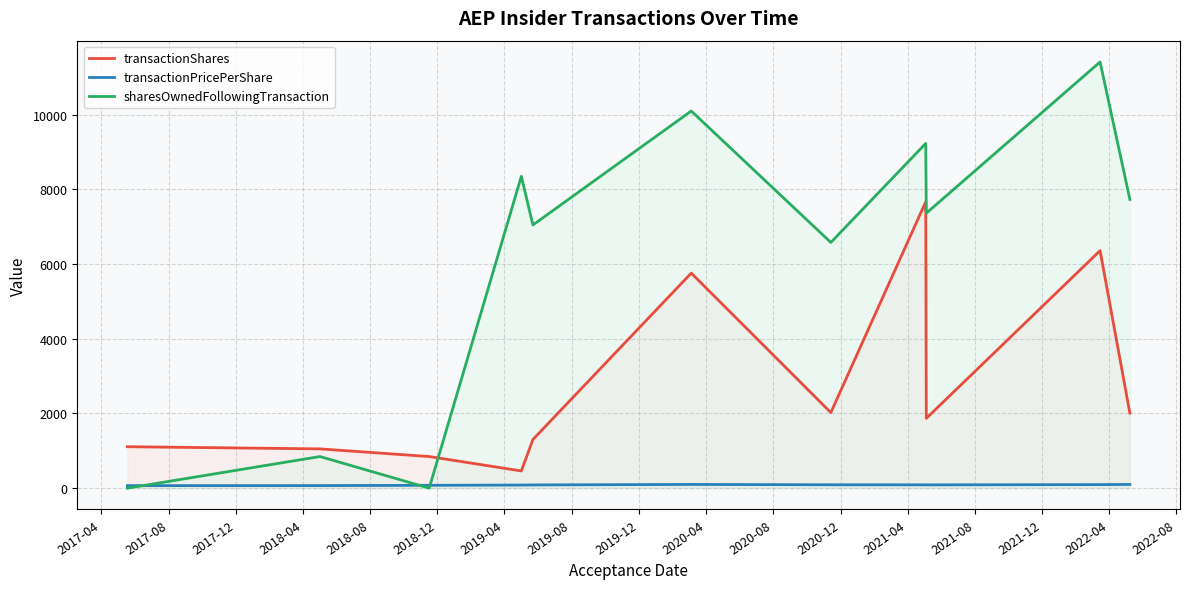

Does the chart have visible grid lines?

Yes